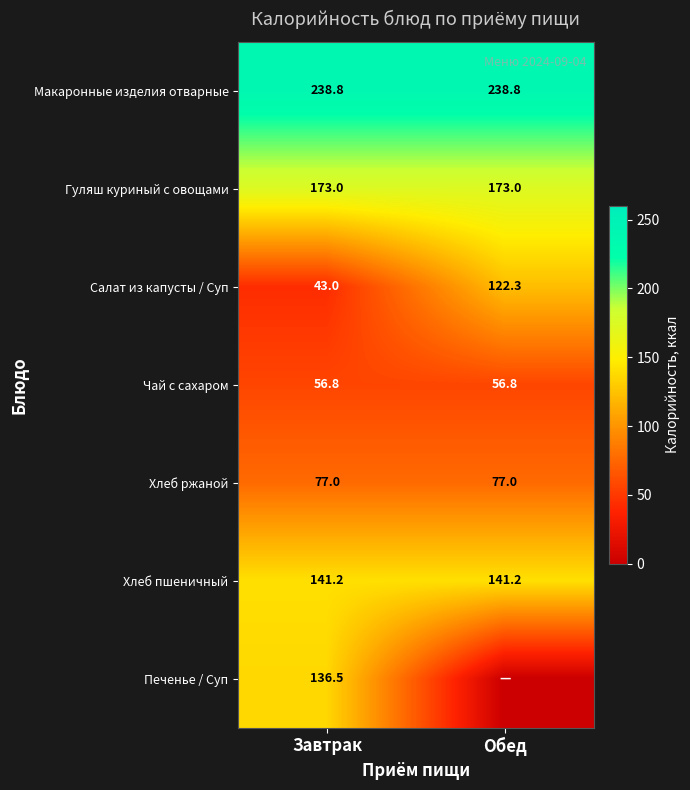

The Салат из капусты / Суп series shows 22.2 at Завтрак. True or false?

False